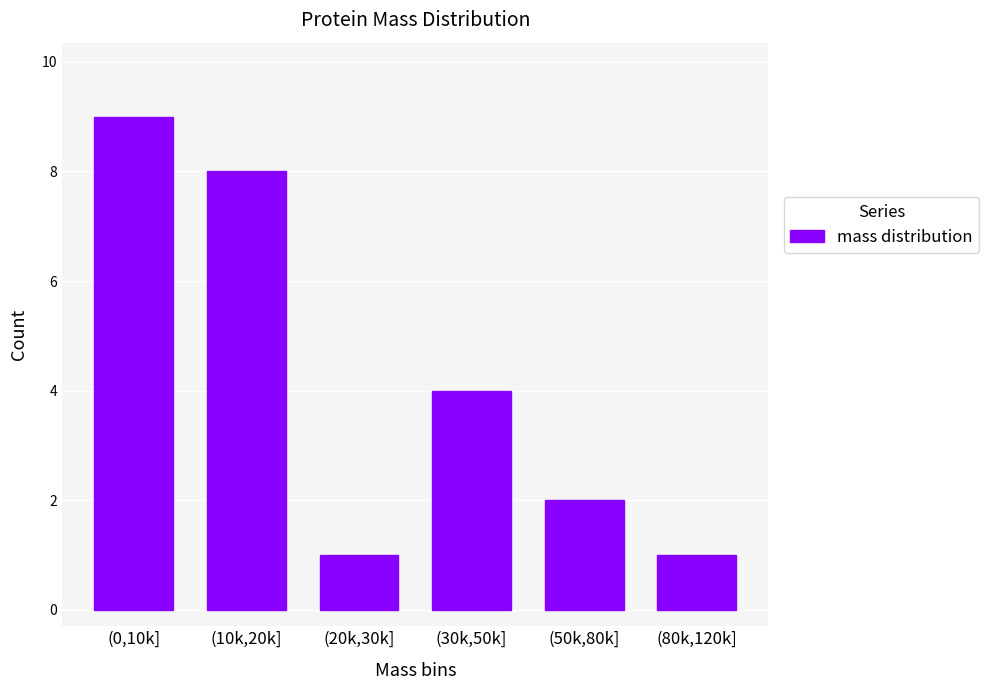

Reading right to left, what are all the values shown in this chart?

(80k,120k]=1	(50k,80k]=2	(30k,50k]=4	(20k,30k]=1	(10k,20k]=8	(0,10k]=9